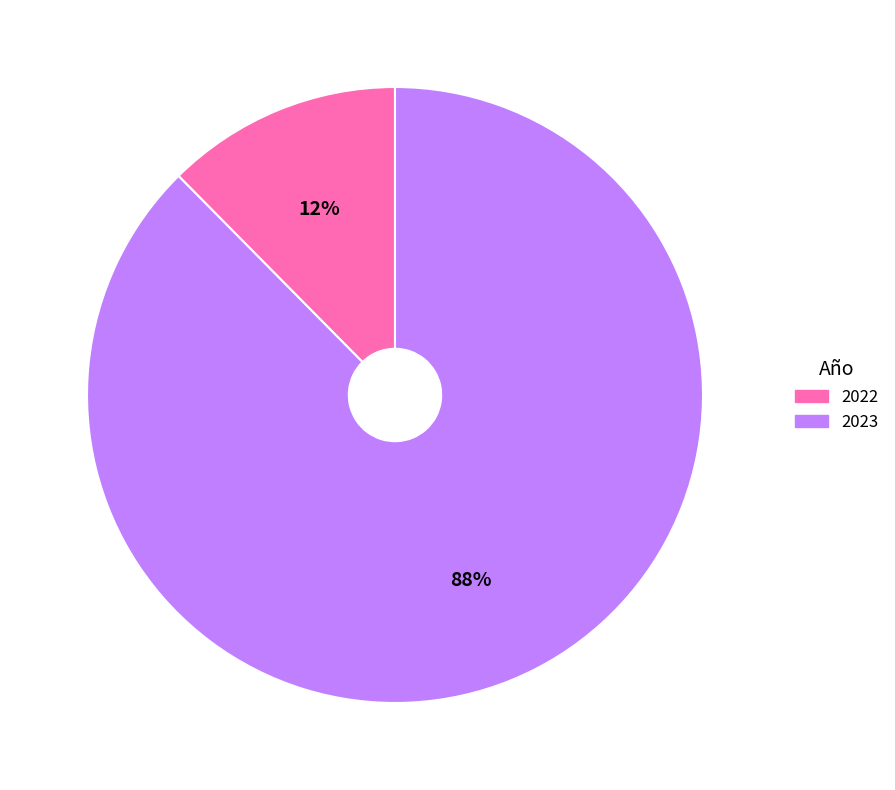

Between 2022 and 2023, which is larger?

2023